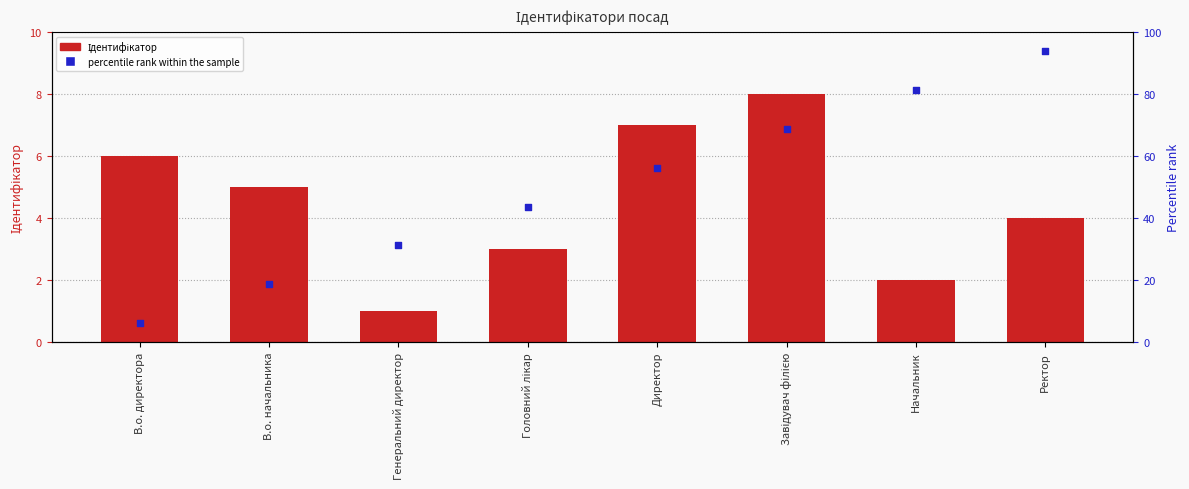

At how many categories does at least one series exceed 6?

8